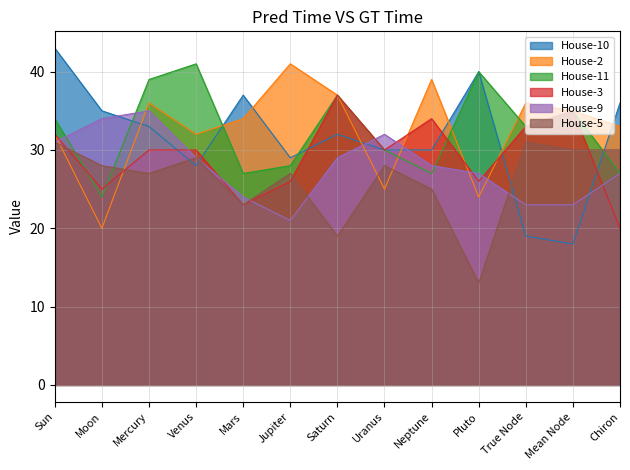

What is the total value across all series at Sun?

203